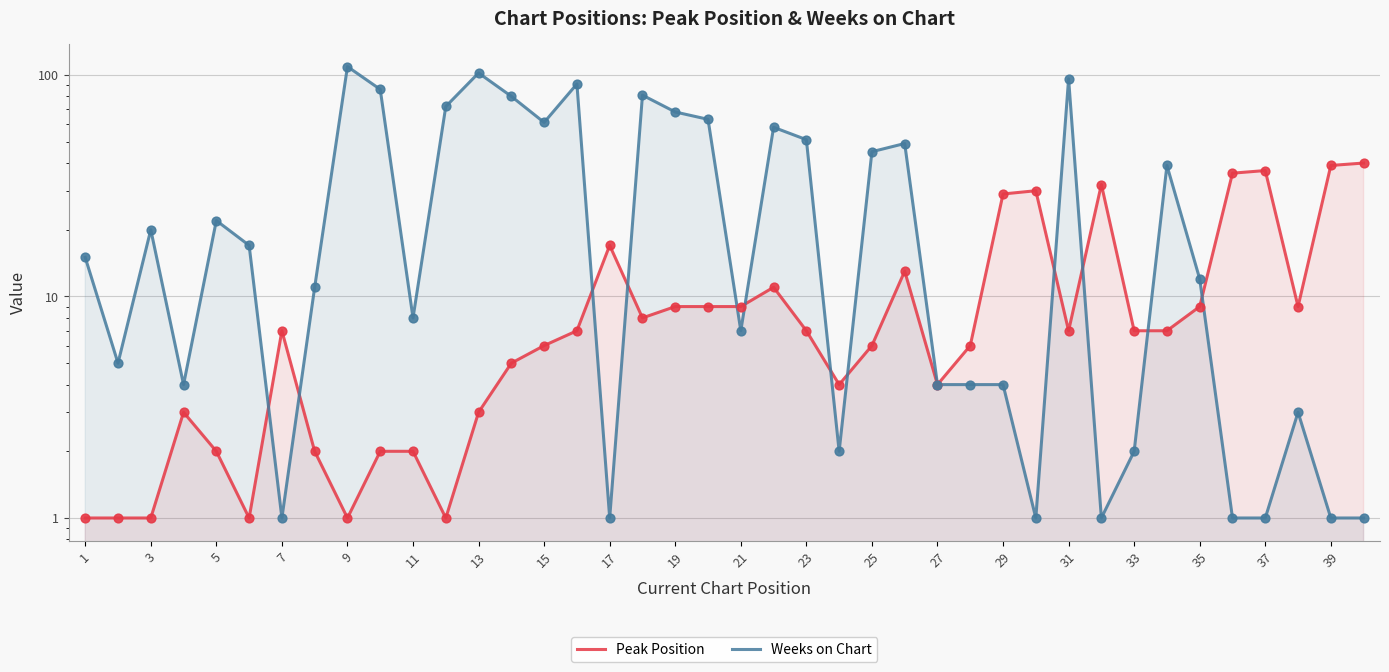

Which series has the largest total across all categories?

Weeks on Chart